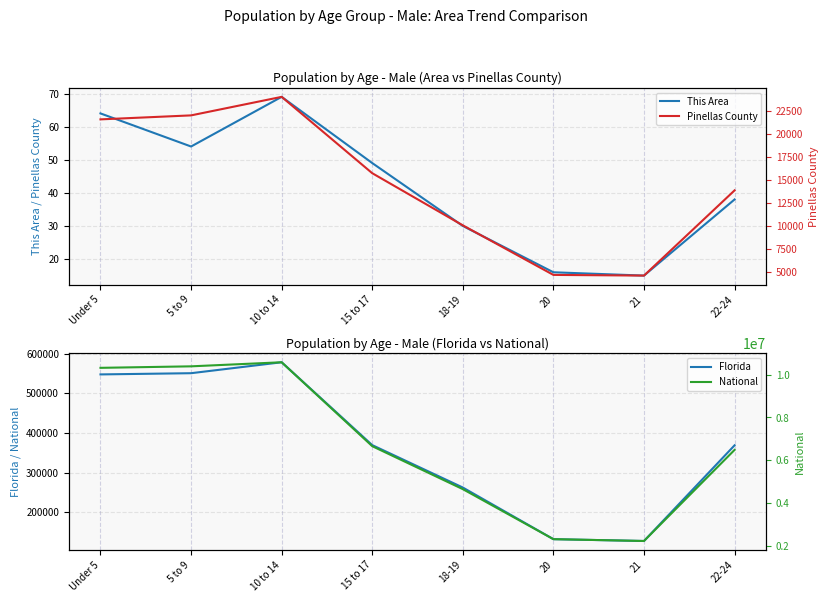

What are all the series names shown in the legend?

This Area, Florida, Pinellas County, National